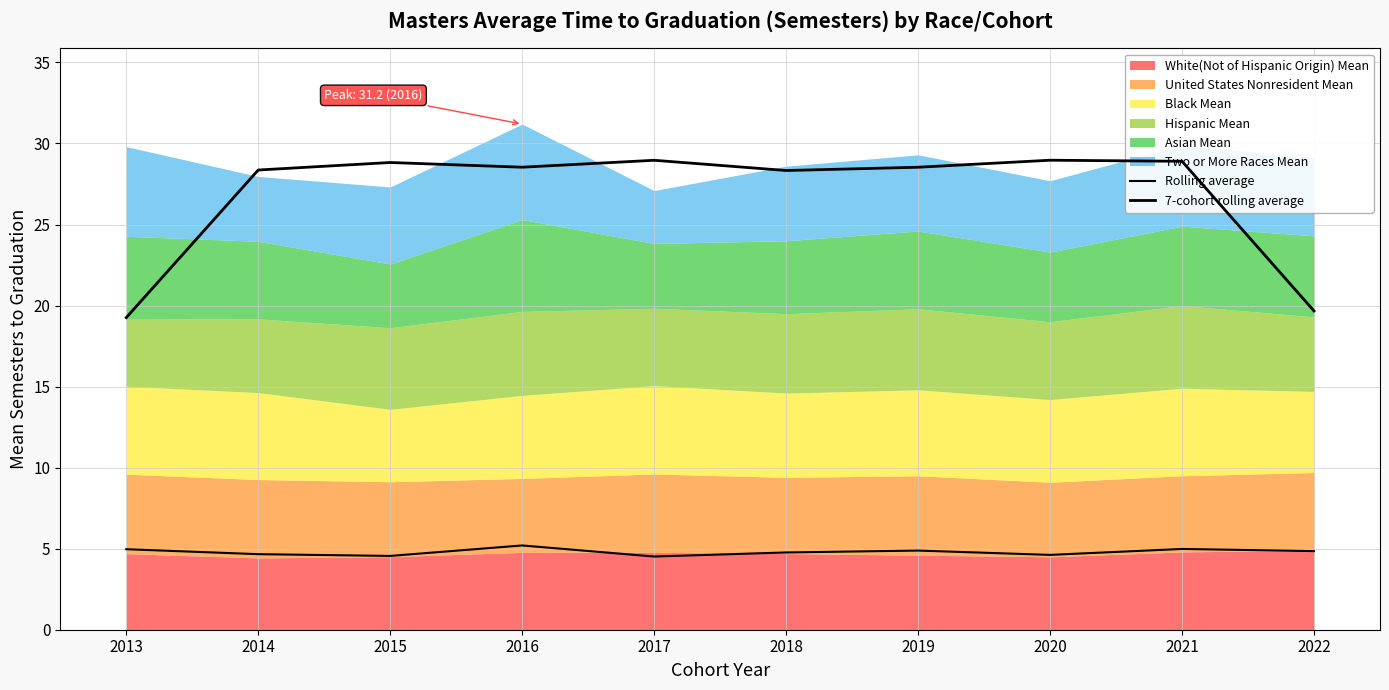

At which category does Rolling average reach its first local peak?

2016